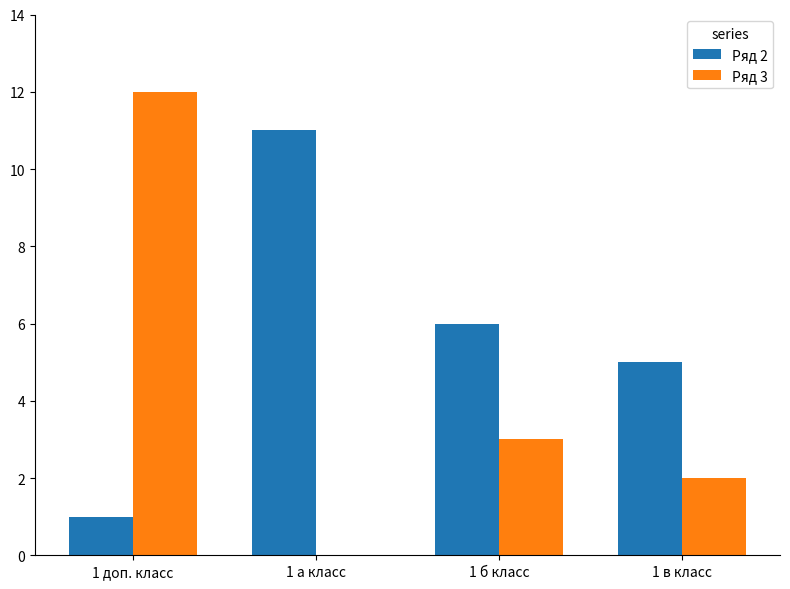

At which category does the chart reach its peak across all series?

1 доп. класс